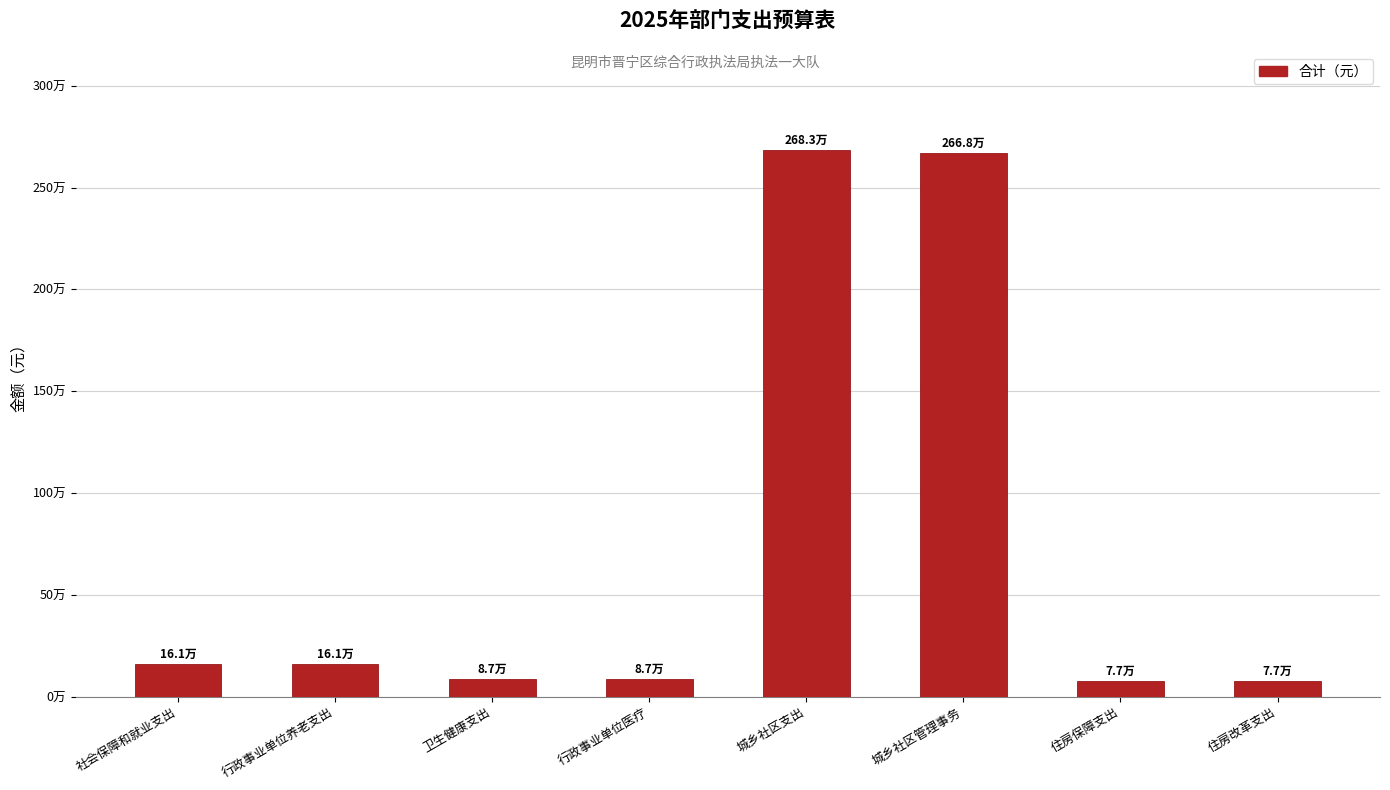

What is the change in value from 行政事业单位医疗 to 城乡社区支出?

+2595274.5